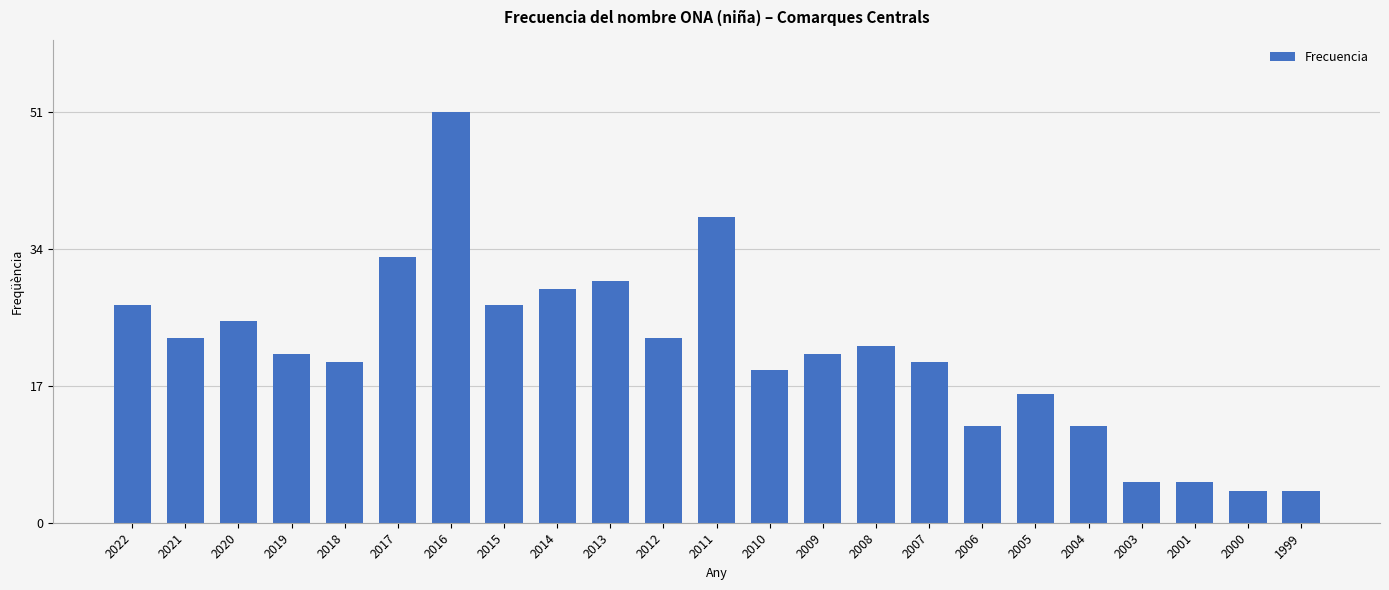

What is the greatest value displayed?

51